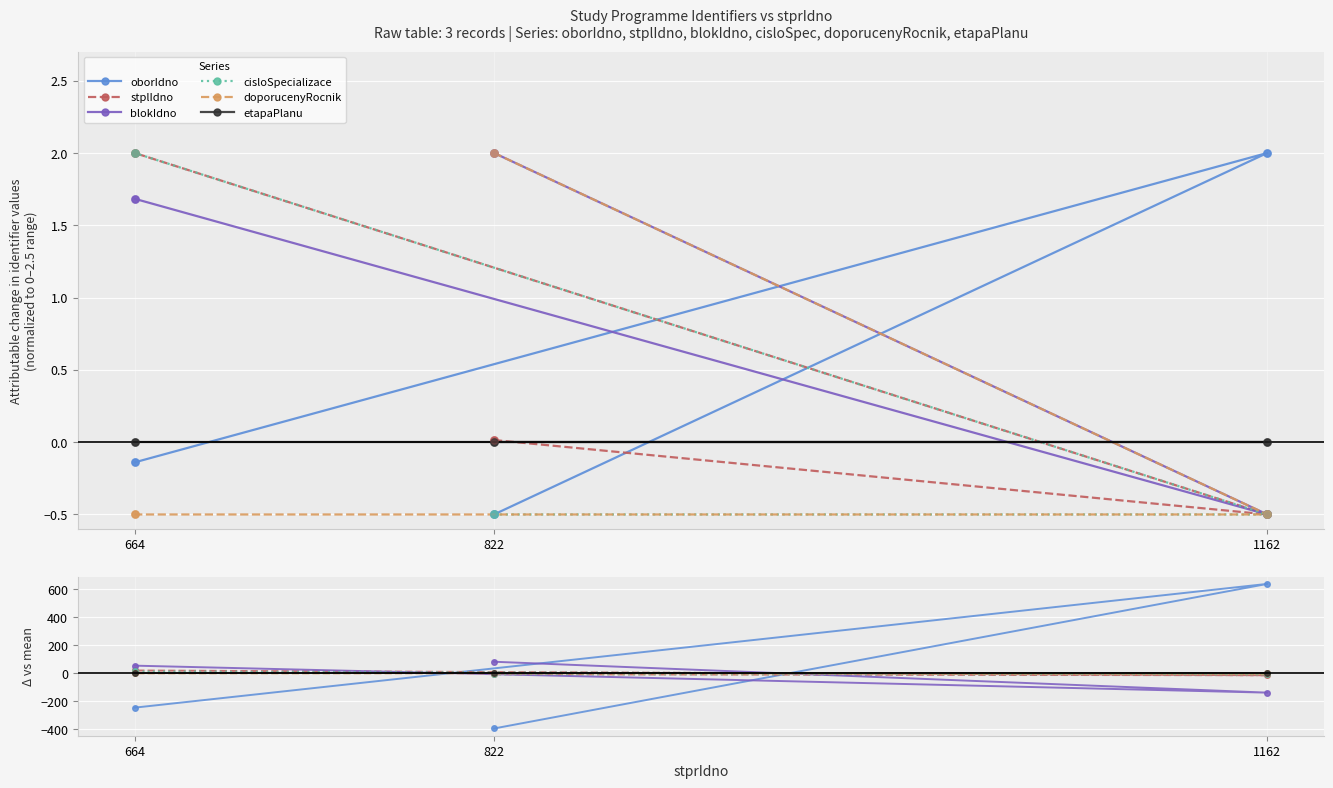

Which series reaches the minimum Y coordinate?

oborIdno